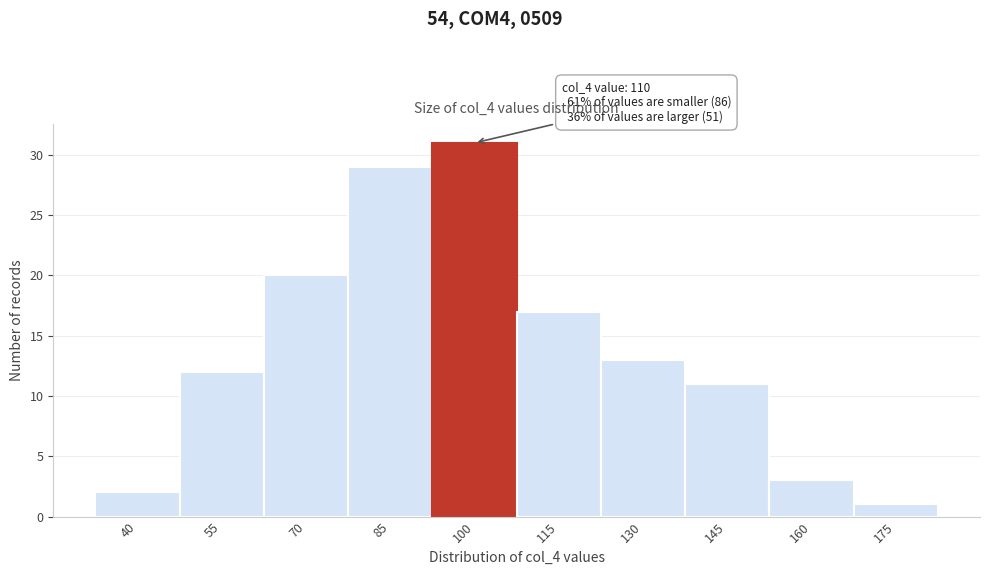

Reading right to left, list all the values displayed in this chart.

175=1	160=3	145=11	130=13	115=17	100=31	85=29	70=20	55=12	40=2